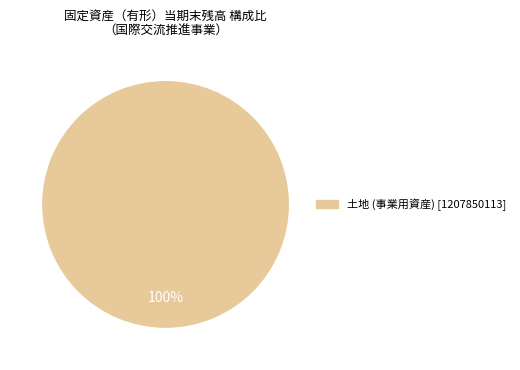

Does any single category account for the majority?

Yes